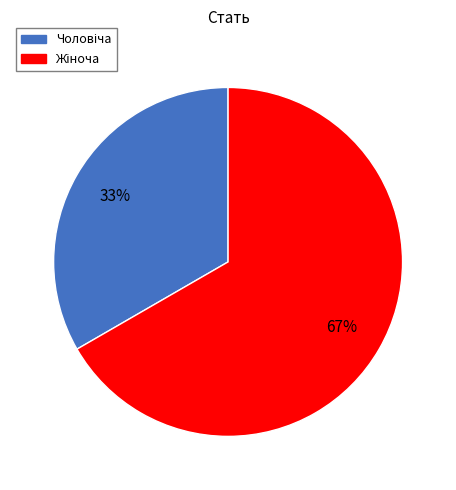

To the nearest percent, what is the average slice percentage?

50%